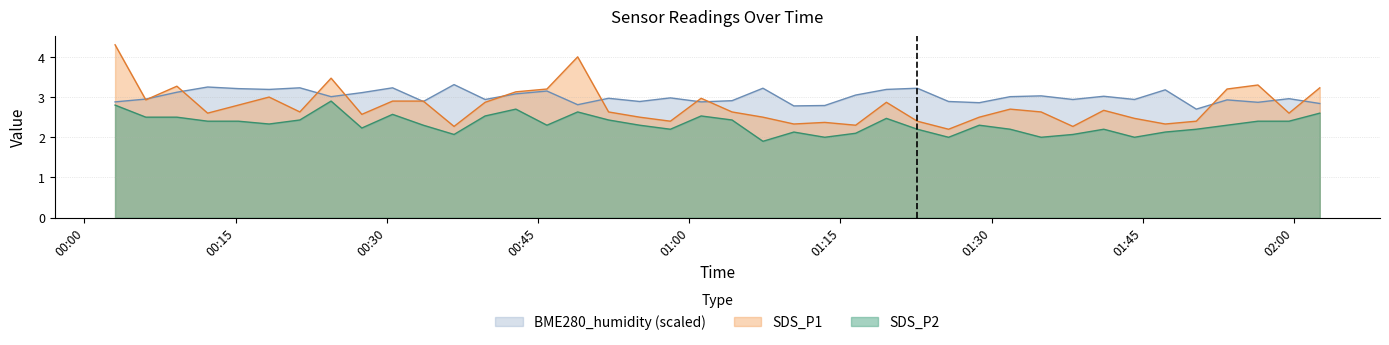

How many lines are shown in the chart?

3